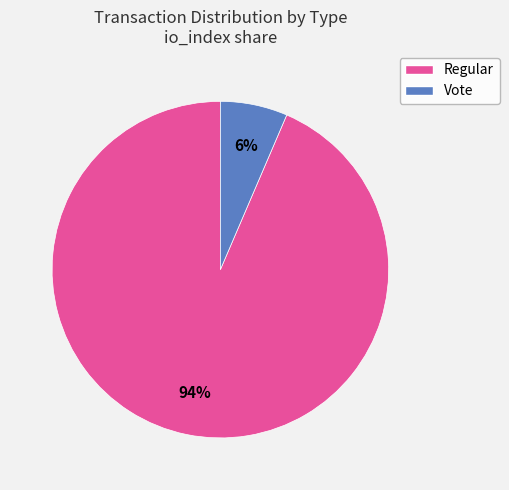

Rank the categories by value from highest to lowest.

Regular, Vote